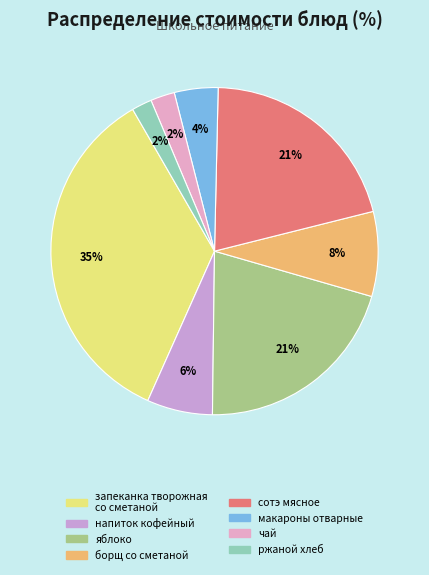

Does any single category account for the majority?

No